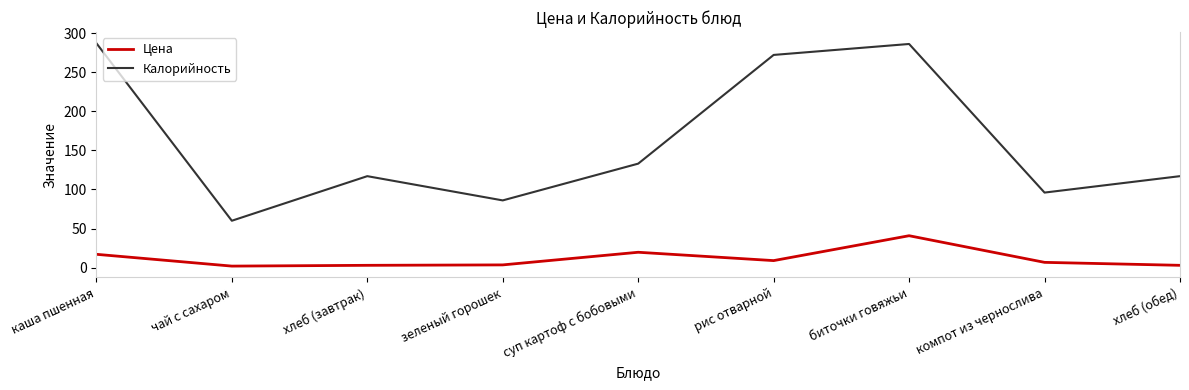

What is the minimum value for Калорийность?

60.0